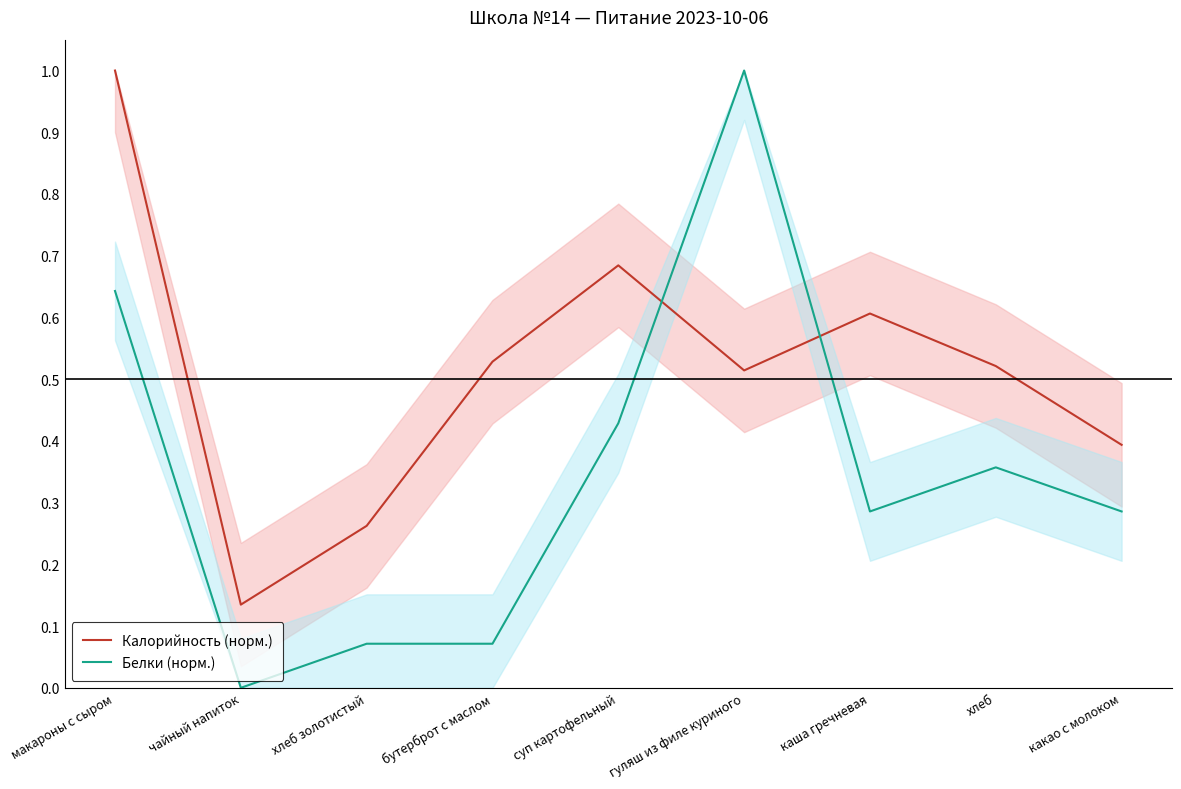

The Калорийность (норм.) series shows 0.3 at хлеб золотистый. True or false?

True